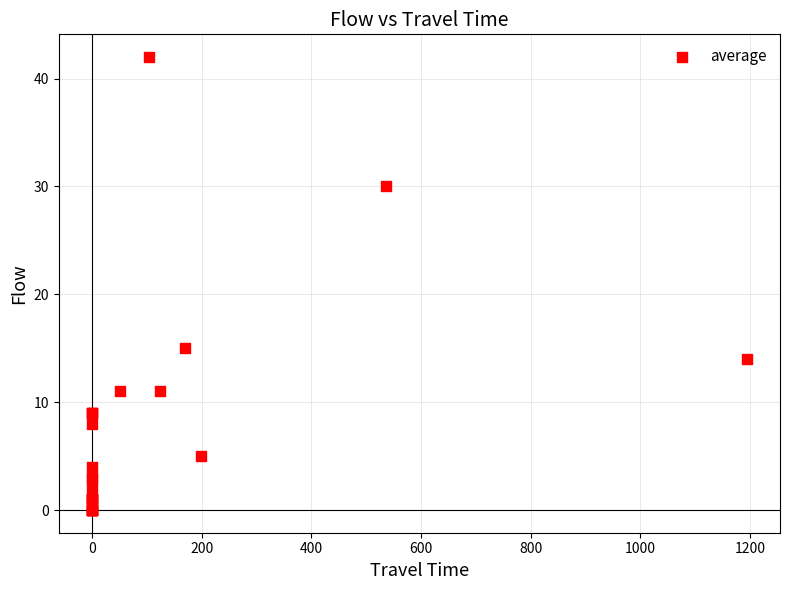

What Y value in the scatter plot is closest to 21?

15